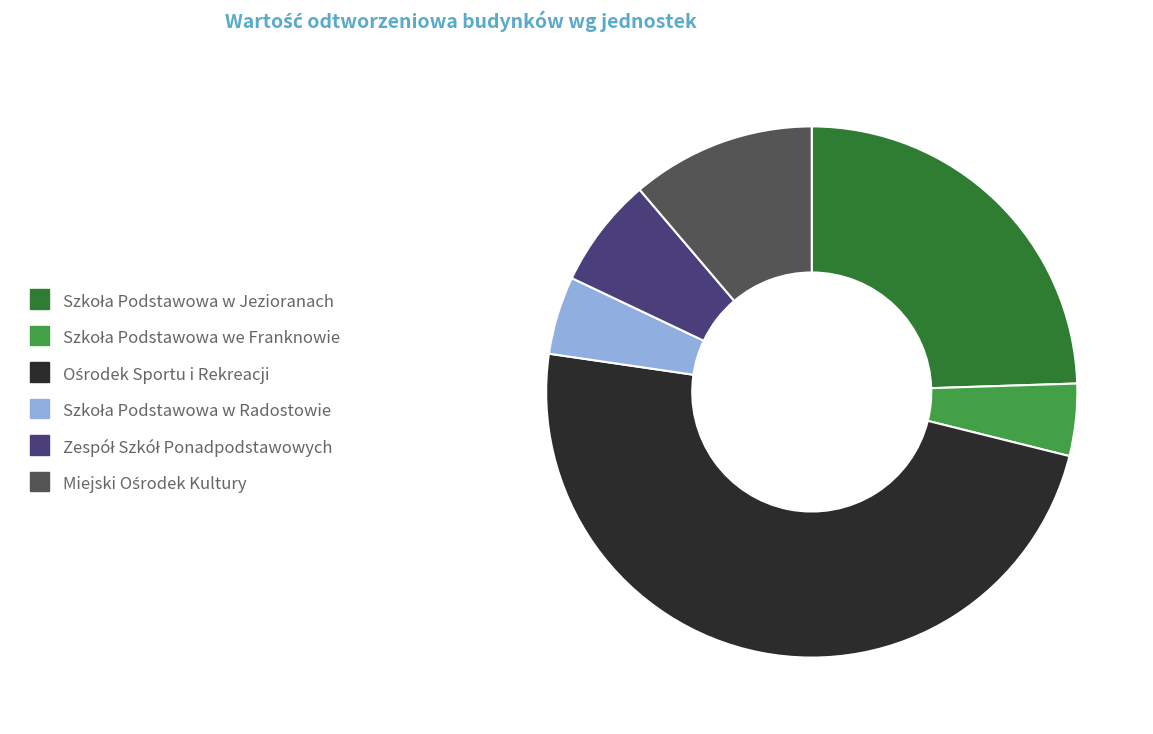

Is there a majority slice in this chart?

No